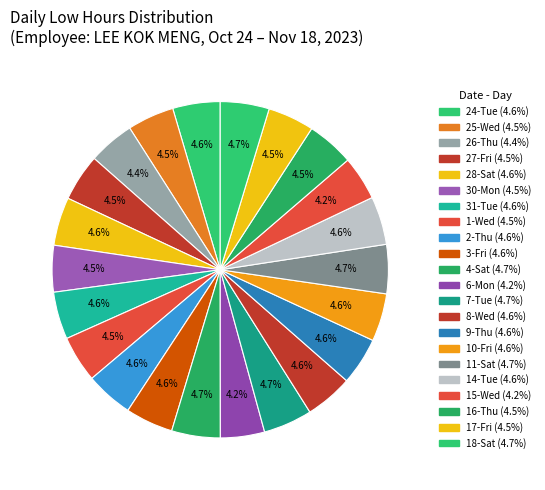

Rank the categories by value from highest to lowest.

11-Sat, 7-Tue, 18-Sat, 4-Sat, 28-Sat, 14-Tue, 10-Fri, 3-Fri, 8-Wed, 2-Thu, 9-Thu, 24-Tue, 31-Tue, 16-Thu, 27-Fri, 25-Wed, 30-Mon, 1-Wed, 17-Fri, 26-Thu, 6-Mon, 15-Wed